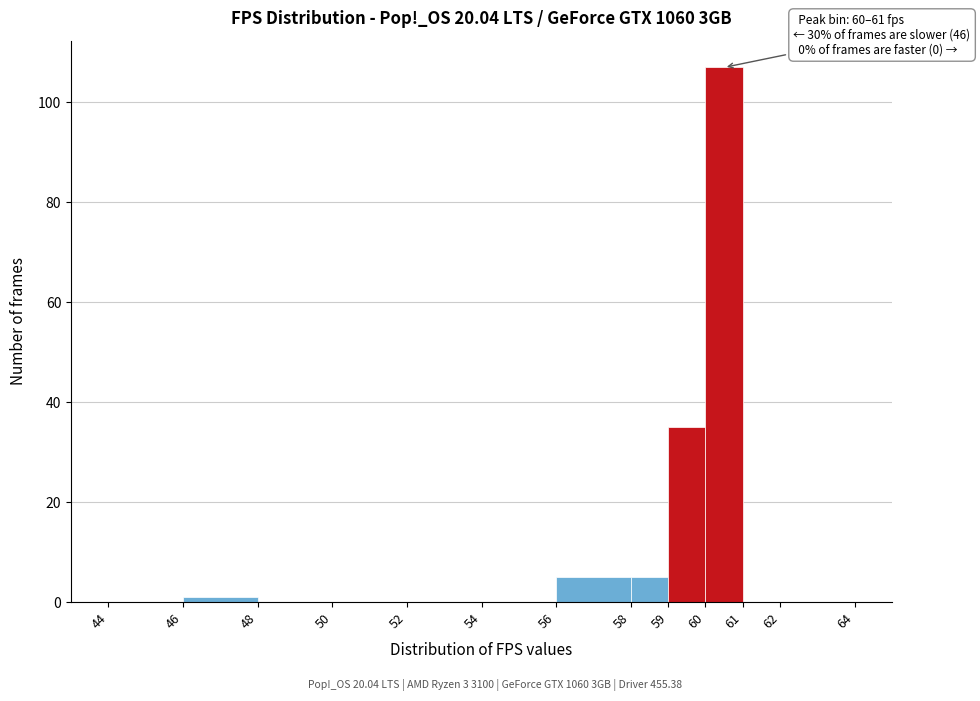

Which range on the x-axis has the tallest bar?

60 to 61